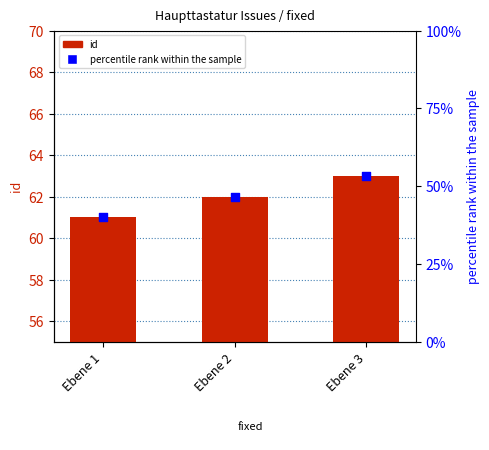

At how many categories does at least one series exceed 48?

3